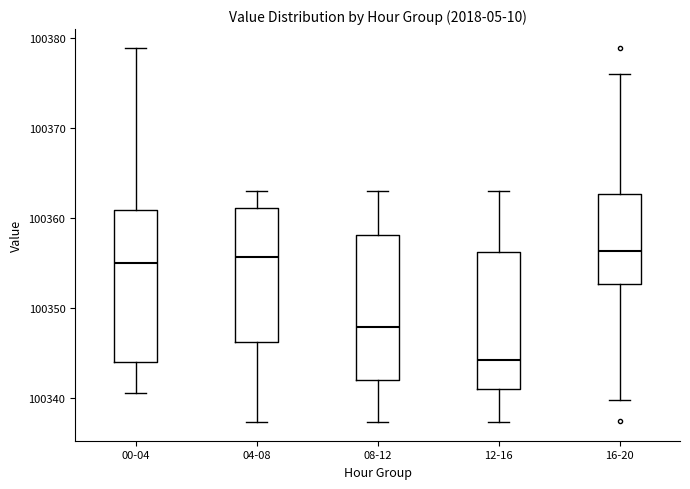

Reading left to right, read every box against the y-axis: the position of its median line, the range the box covers, and the ends of its whiskers. The values are not printed on the chart, so give them approximately, as read against the axis.

00-04: median 100355, box 100344 to 100361, whiskers 100341 to 100379
04-08: median 100356, box 100346 to 100361, whiskers 100337 to 100363
08-12: median 100348, box 100342 to 100358, whiskers 100337 to 100363
12-16: median 100344, box 100341 to 100356, whiskers 100337 to 100363
16-20: median 100356, box 100353 to 100363, whiskers 100340 to 100376